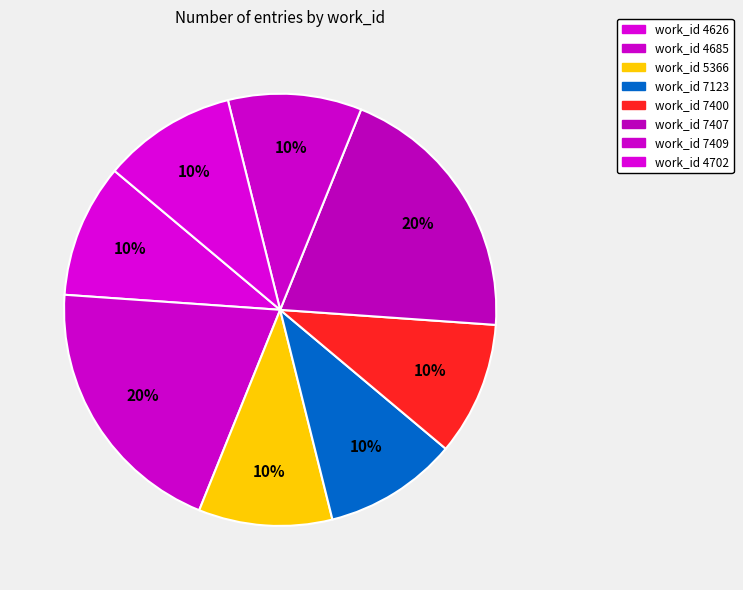

Count the number of slices in the pie.

8